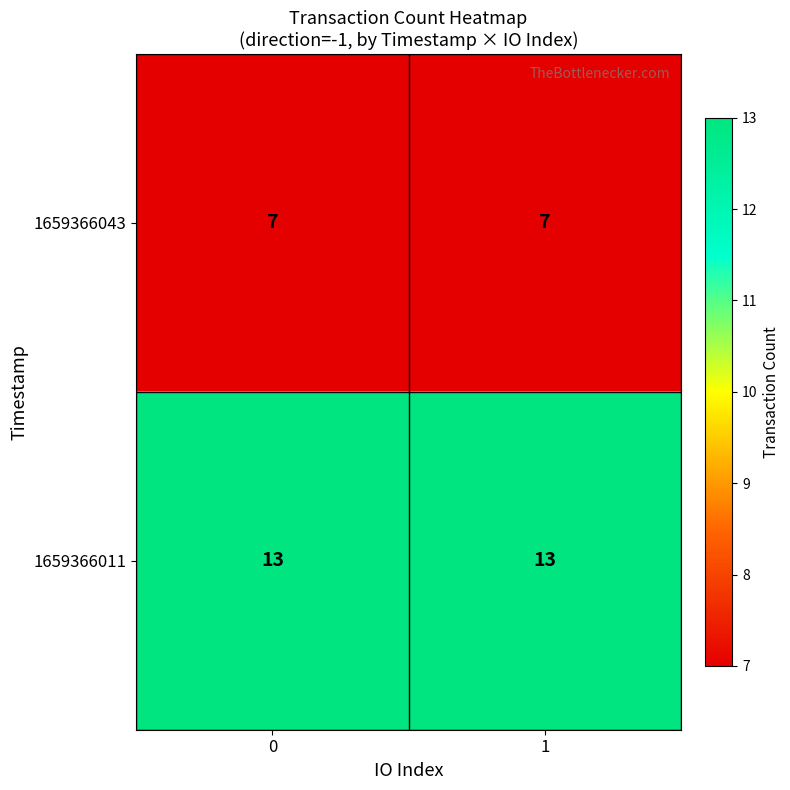

Count the number of categories in the chart.

2